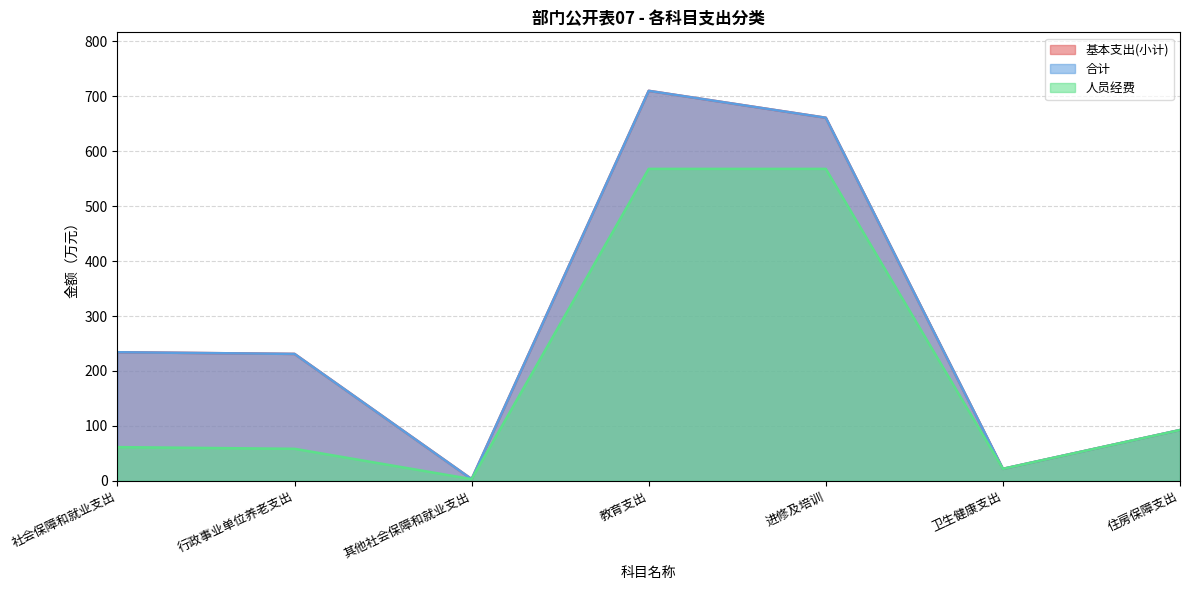

Rank the series at 住房保障支出 from lowest to highest value.

基本支出(小计), 合计, 人员经费